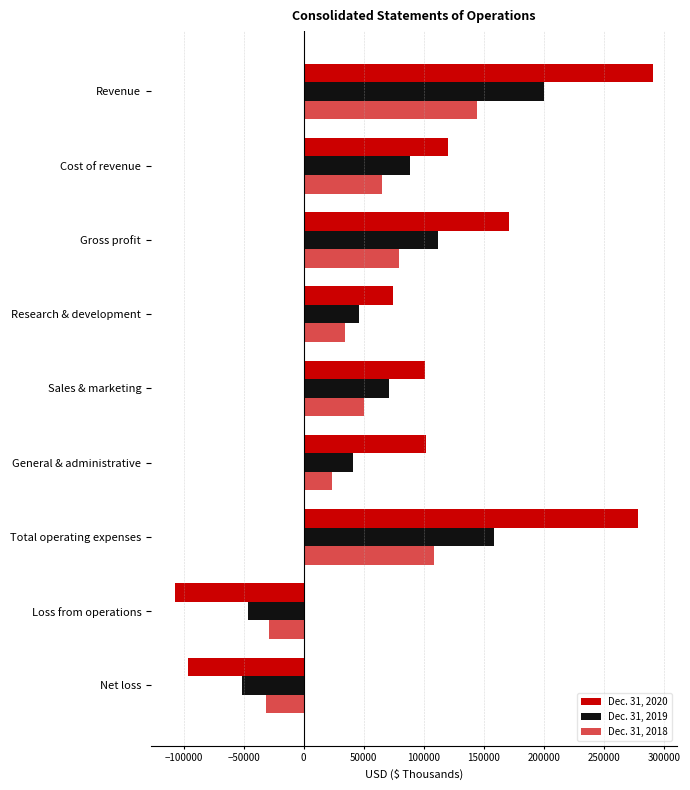

Which series has the widest spread of values?

Dec. 31, 2020